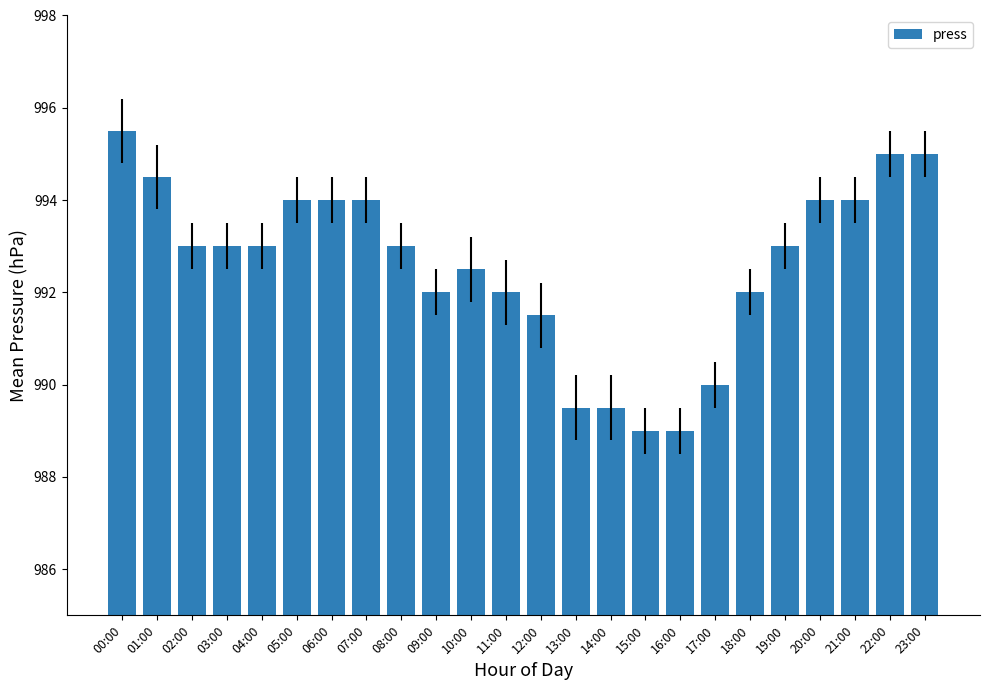

What is the minimum value shown in the chart?

989.0